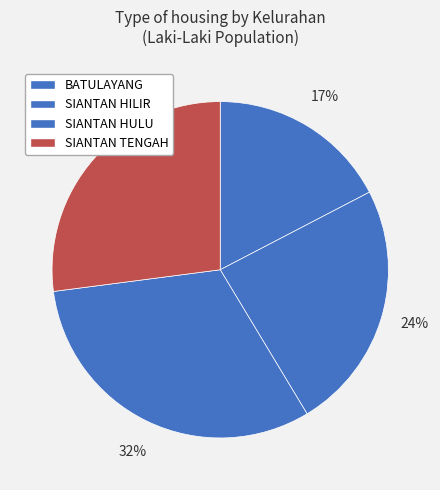

How many segments does this pie chart have?

4